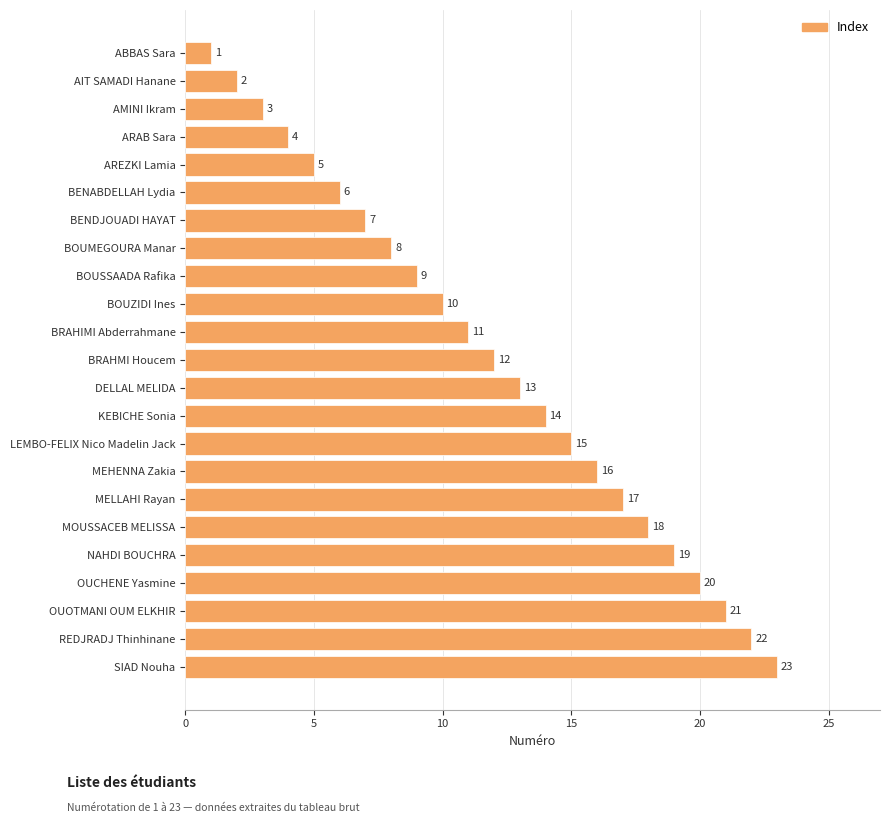

Are the bars grouped side by side (vs. stacked)?

No